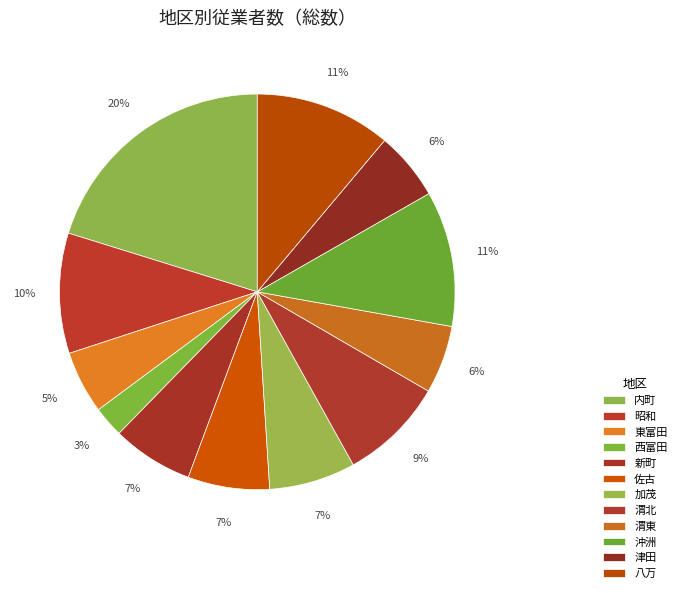

Count the number of slices in the pie.

12